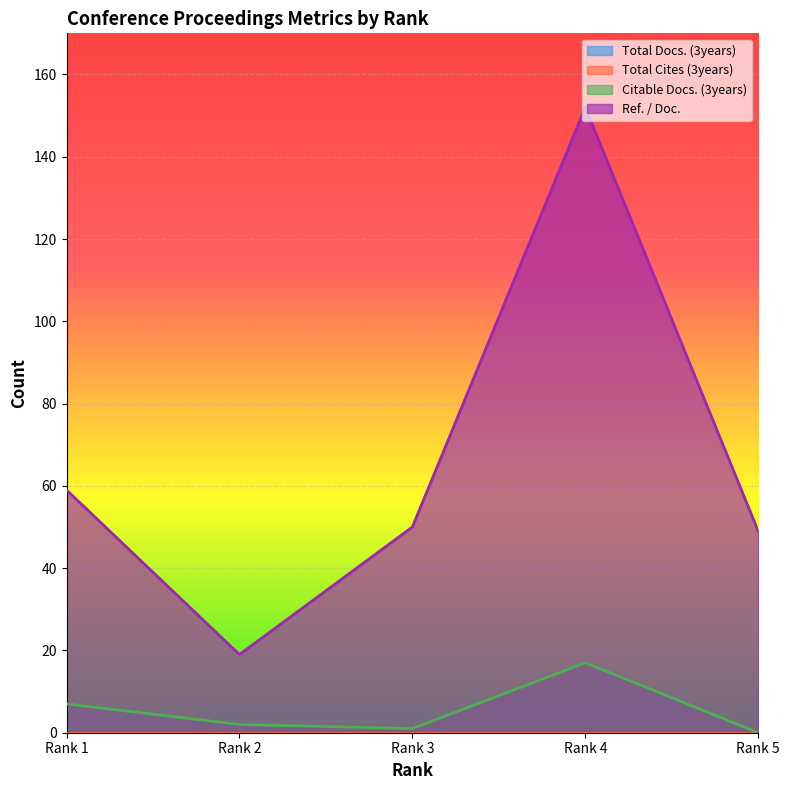

The Ref. / Doc. series shows 10 at Rank 3. True or false?

False